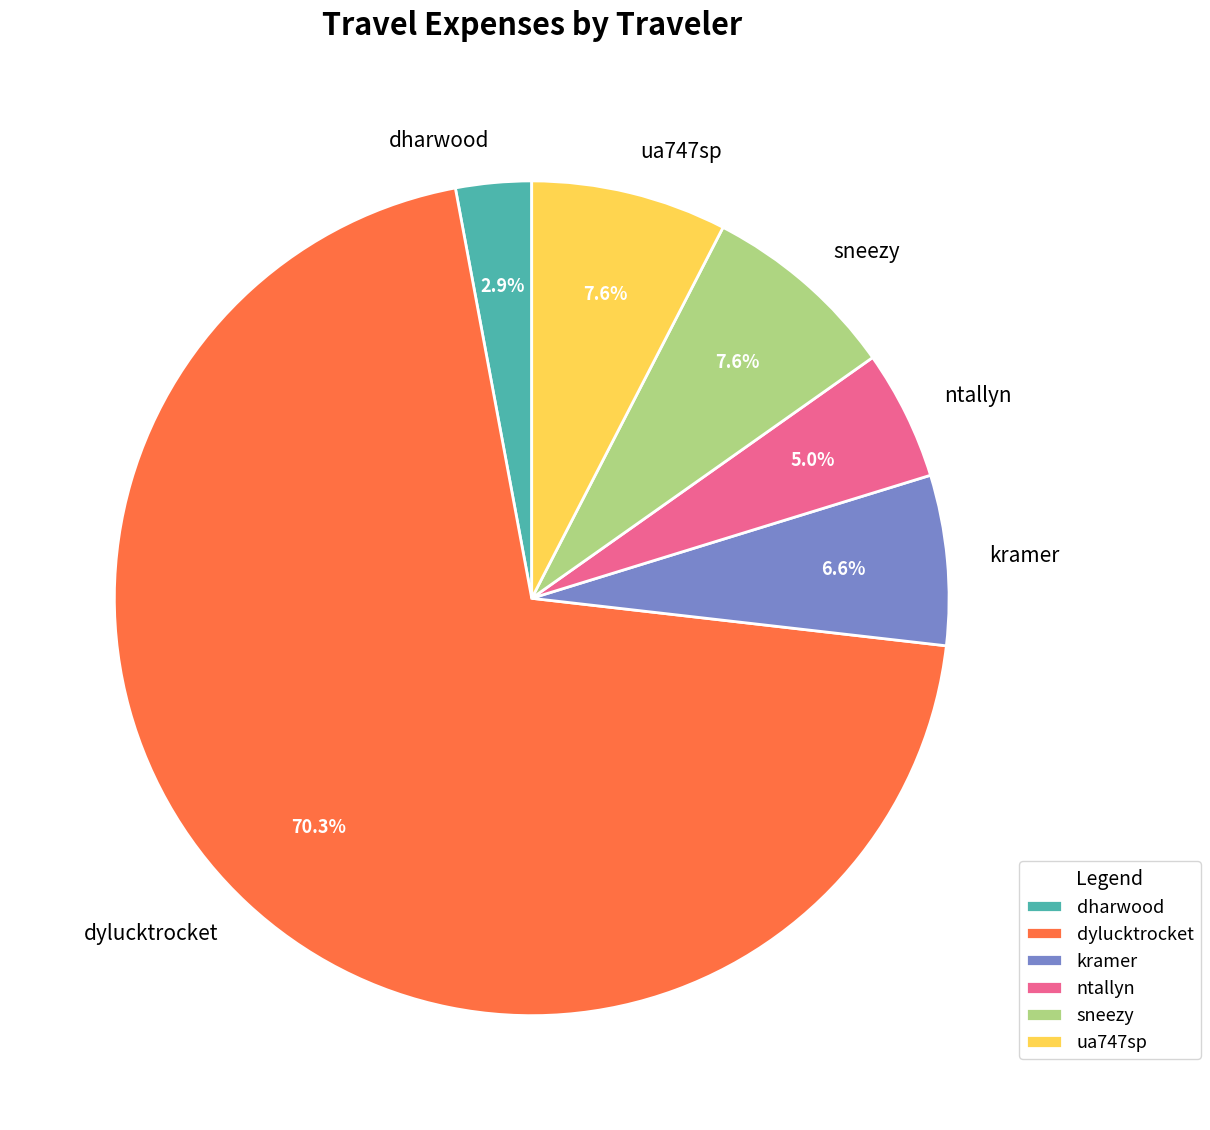

The kramer slice represents 7% of the pie. True or false?

True